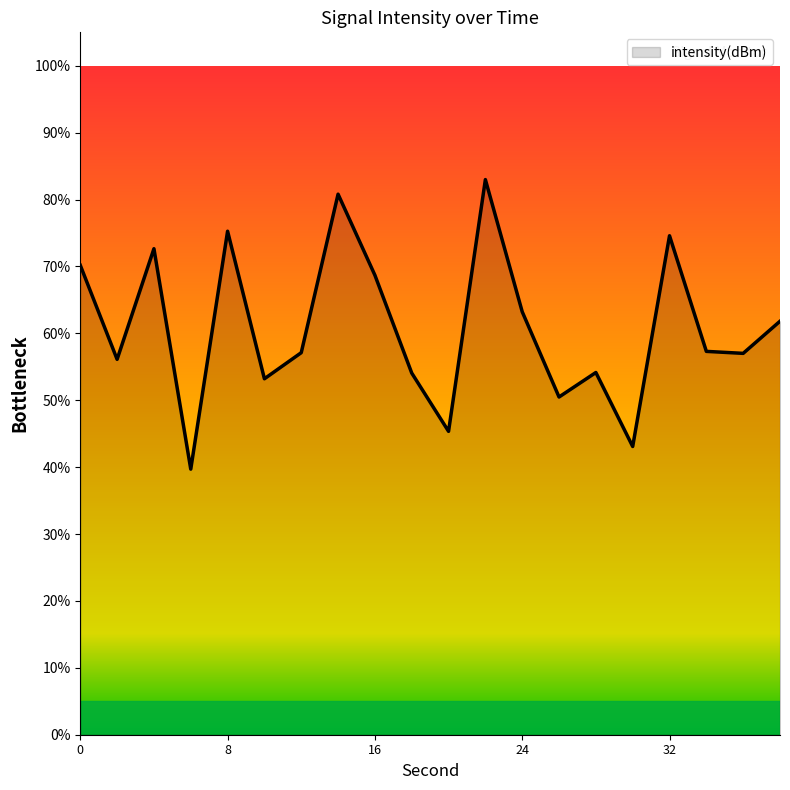

What is the minimum value shown in the chart?

39.7